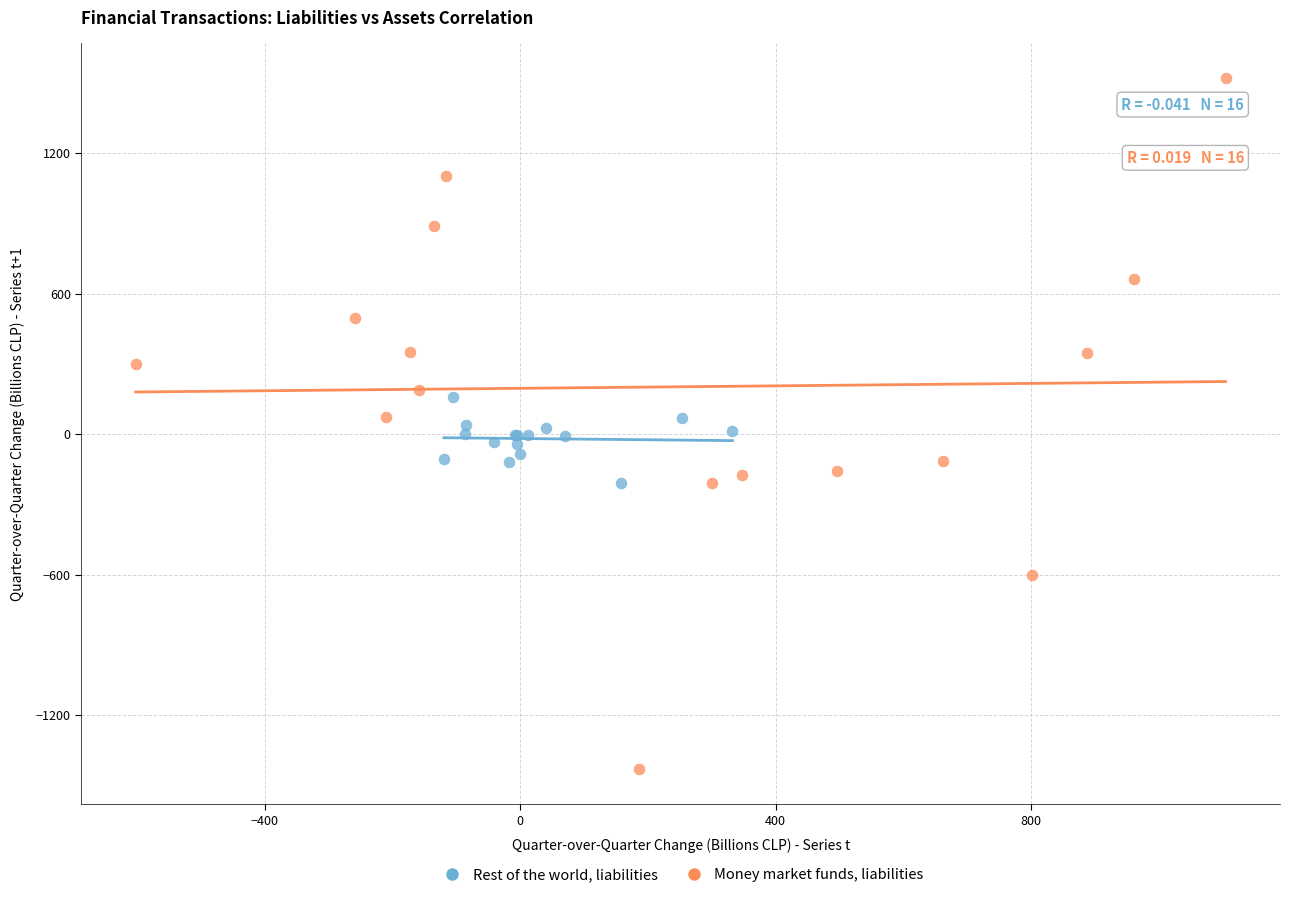

Which series has the largest Y range (max minus min)?

Money market funds, liabilities